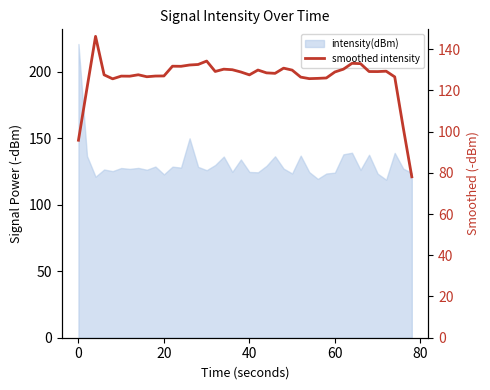

How many interior local peaks (higher than both neighbors) does the data have?

10